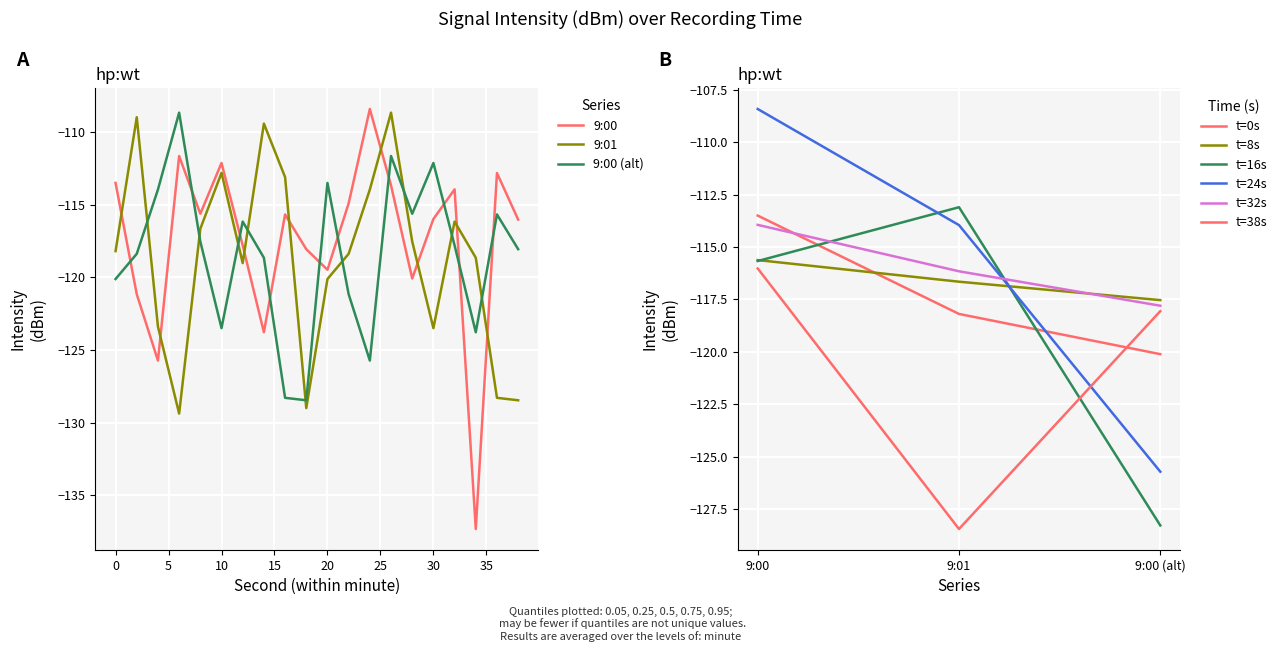

Is it true that 9:00 equals -86.0 at 4?

False